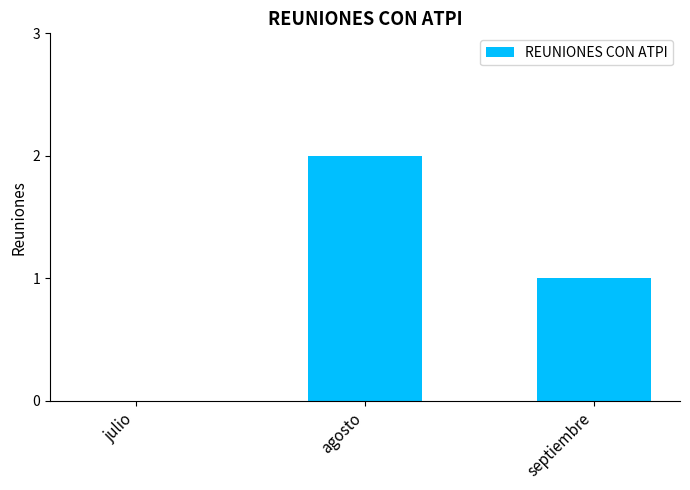

Reading left to right, what are all the values shown in this chart?

0	2	1